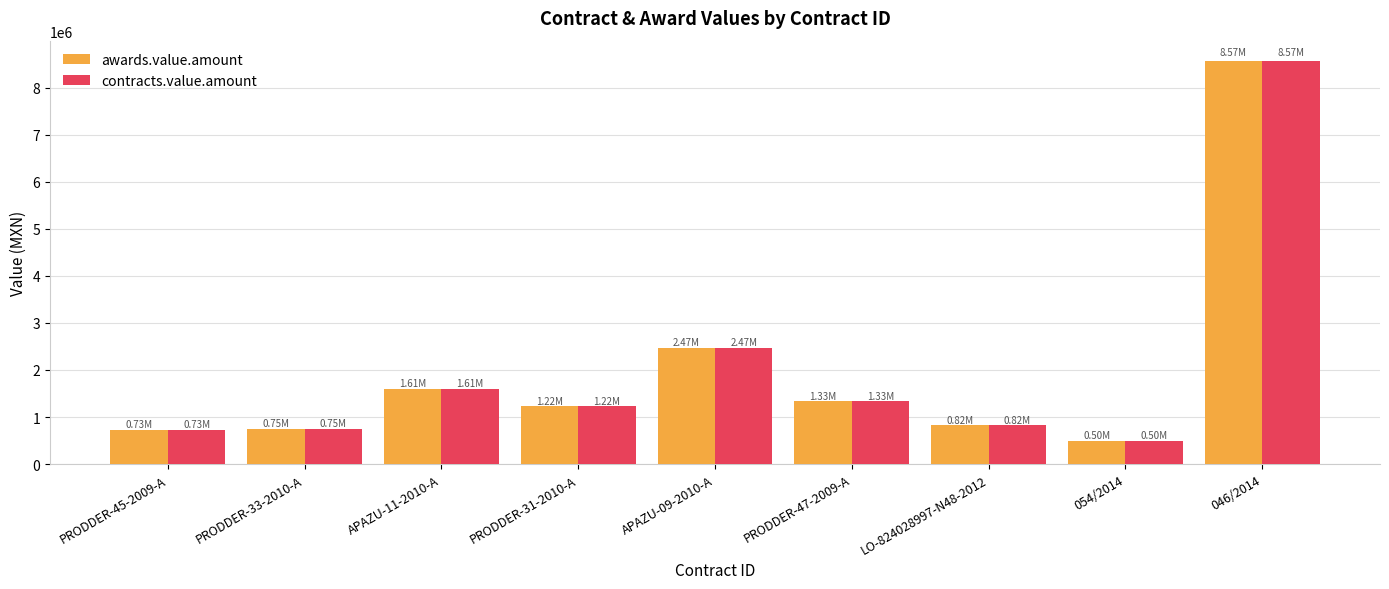

What is the total value across all series at PRODDER-31-2010-A?

2449130.3